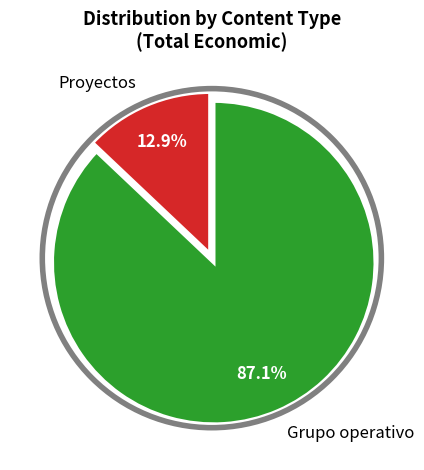

What is the largest slice in the pie chart?

Grupo operativo